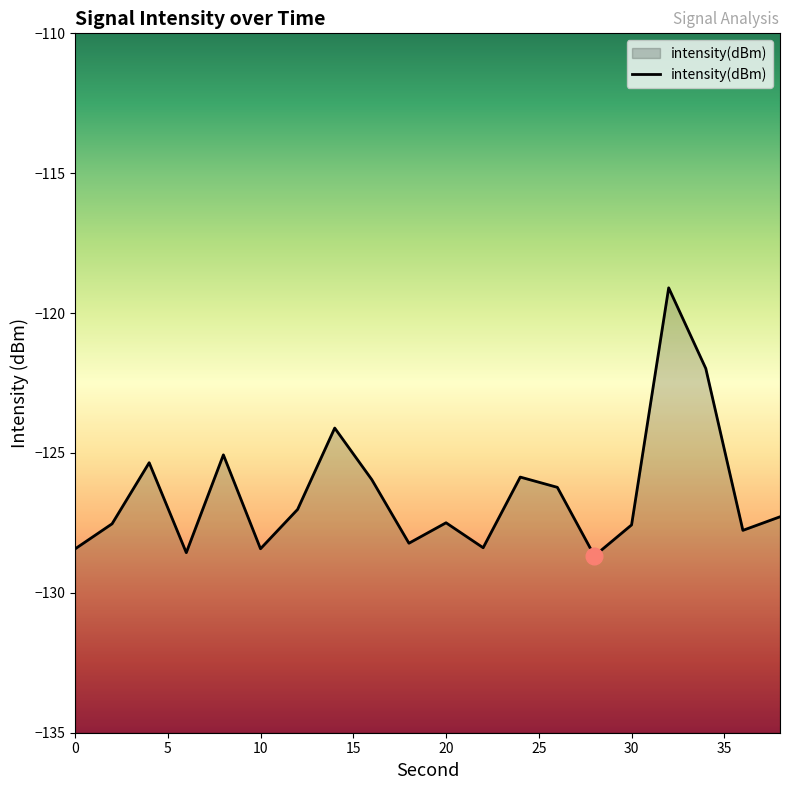

What is the average value?

-126.5